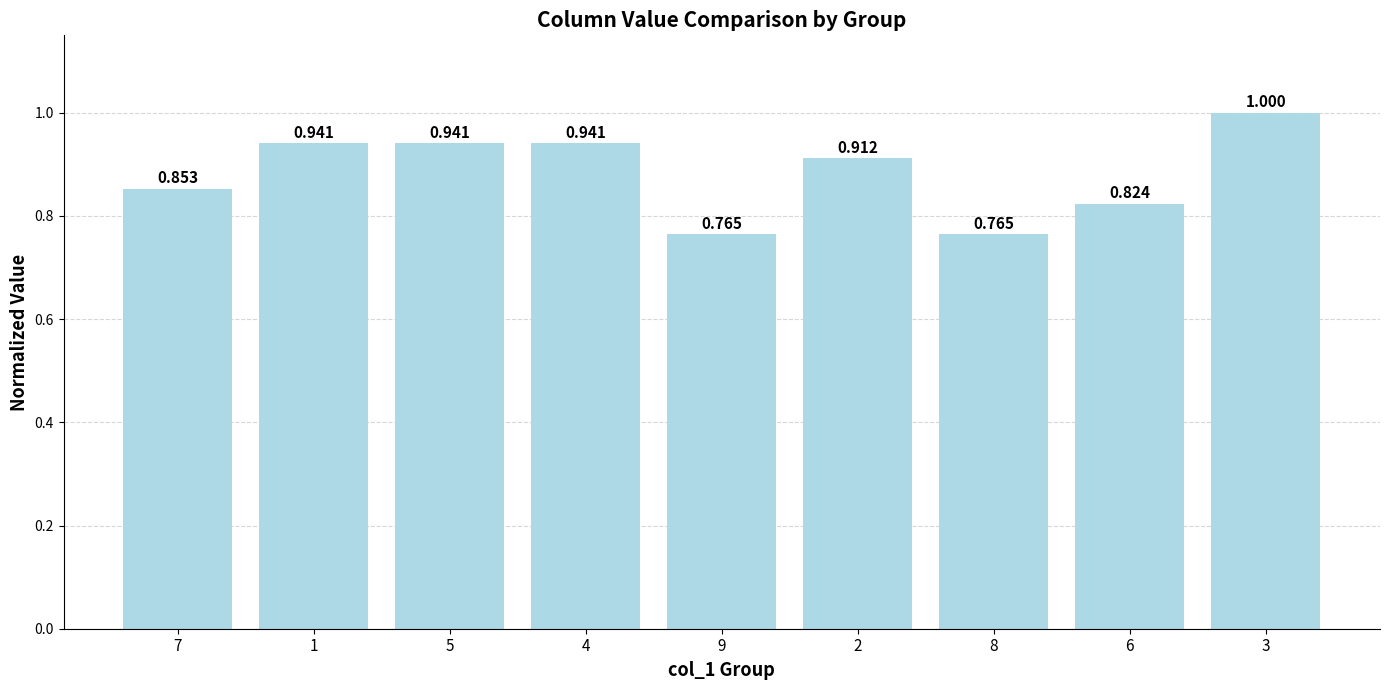

Reading left to right, what are all the values shown in this chart?

0.9	0.9	0.9	0.9	0.8	0.9	0.8	0.8	1.0